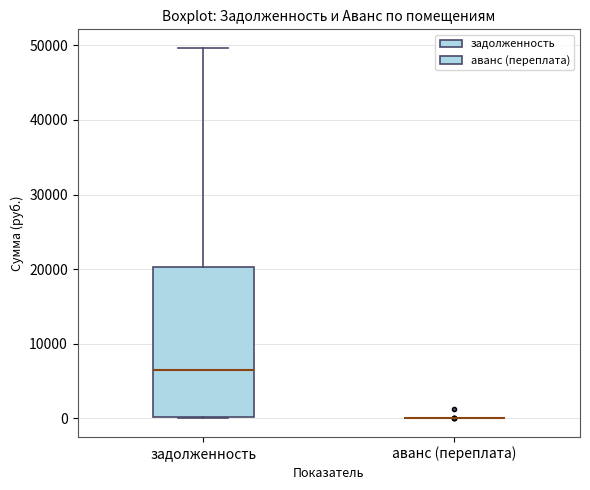

Reading left to right, read every box against the y-axis: the position of its median line, the range the box covers, and the ends of its whiskers. The values are not printed on the chart, so give them approximately, as read against the axis.

задолженность: median 6000, box 0 to 20000, whiskers 0 to 50000
аванс (переплата): box collapsed to a line at 0, whiskers 0 to 0